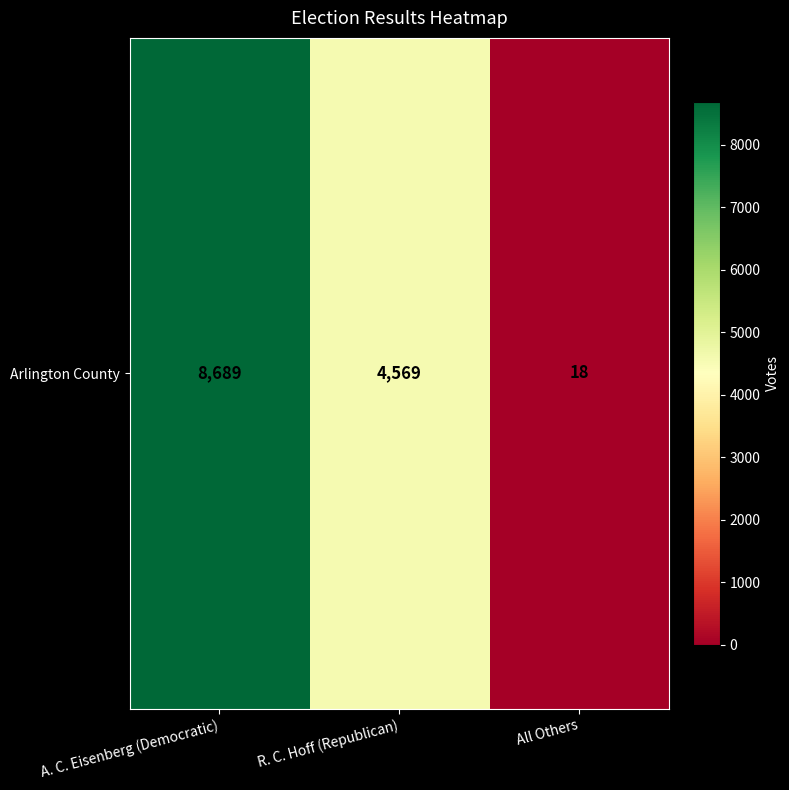

How many distinct data groups are displayed?

1